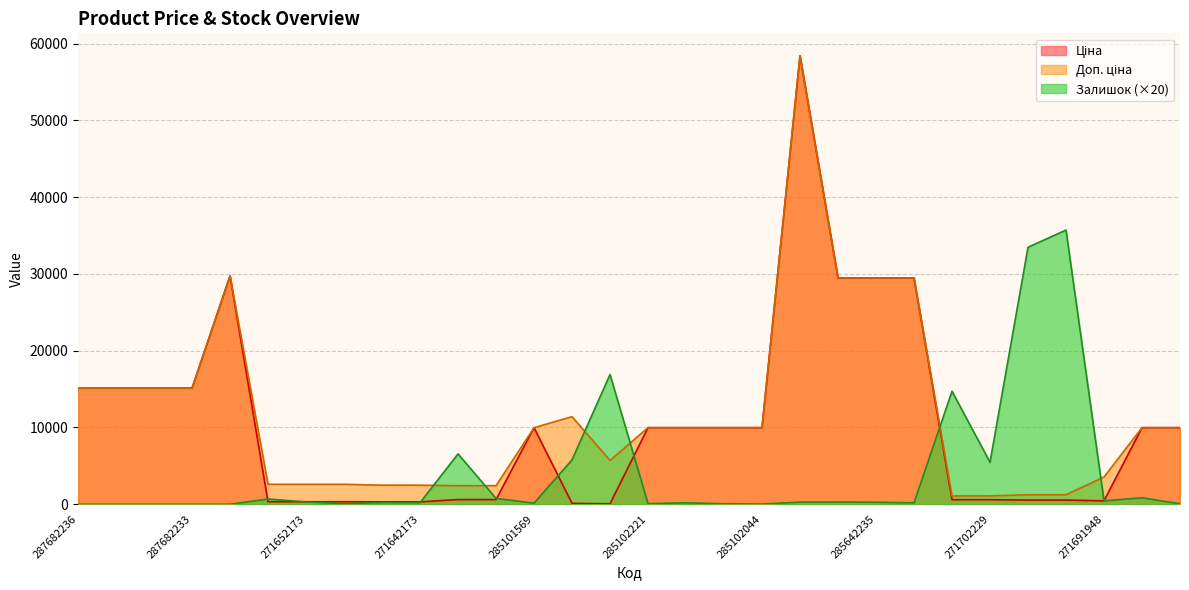

Is the value of Ціна at 271691948 greater than the value of Залишок at 285101913?

No